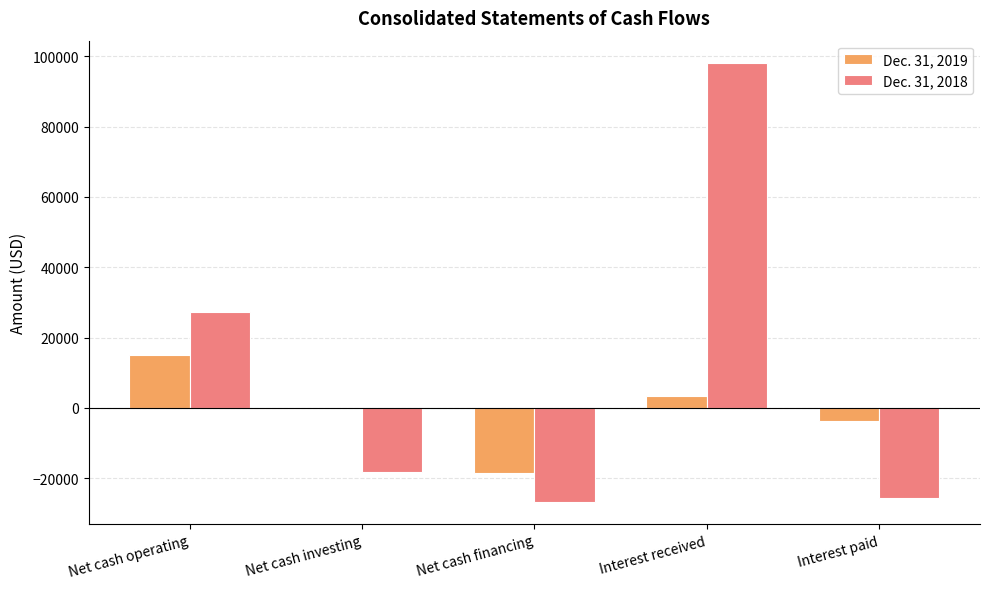

The Dec. 31, 2018 series shows 27266 at Net cash operating. True or false?

True